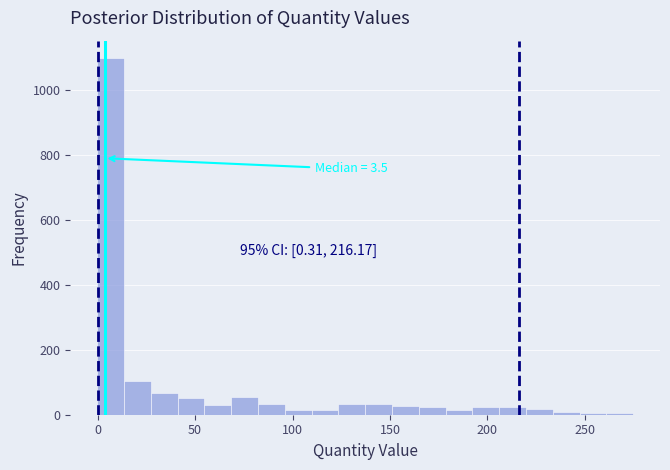

Read against the x-axis, roughly where is the centre of the tallest bar?

5